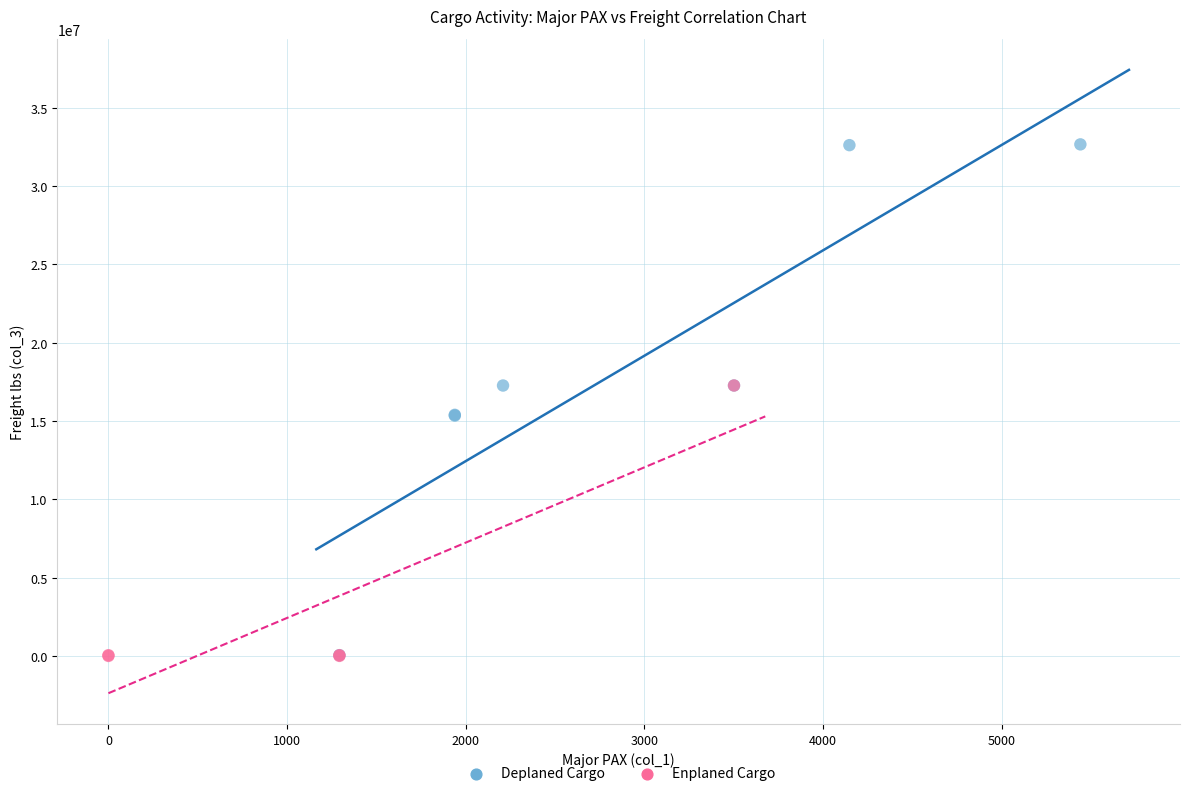

Which series contains the highest Y value?

Deplaned Cargo